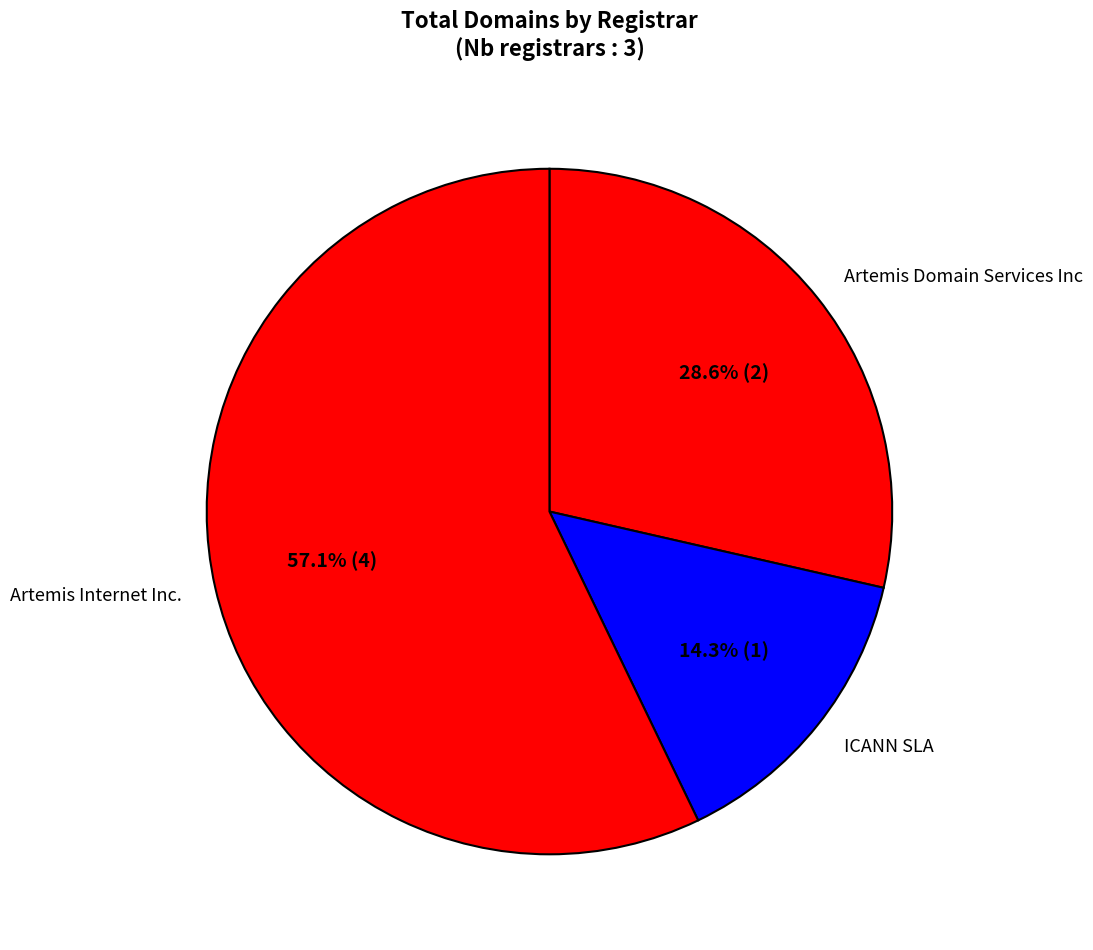

Which slice is the largest?

Artemis Internet Inc.